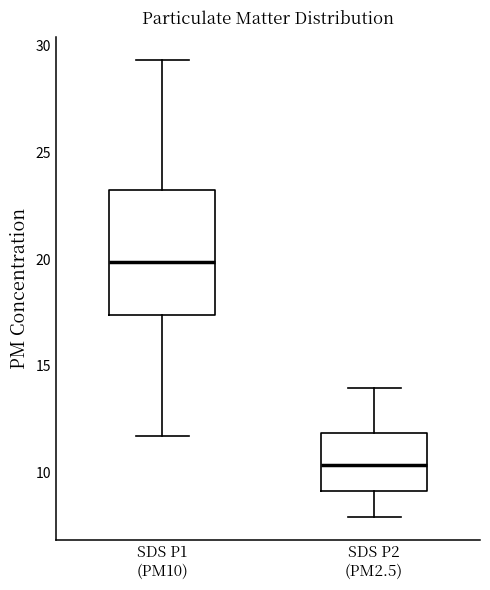

Reading left to right, read every box against the y-axis: the position of its median line, the range the box covers, and the ends of its whiskers. The values are not printed on the chart, so give them approximately, as read against the axis.

SDS P1 (PM10): median 20.0, box 17.5 to 23.0, whiskers 11.5 to 29.5
SDS P2 (PM2.5): median 10.5, box 9.0 to 12.0, whiskers 8.0 to 14.0